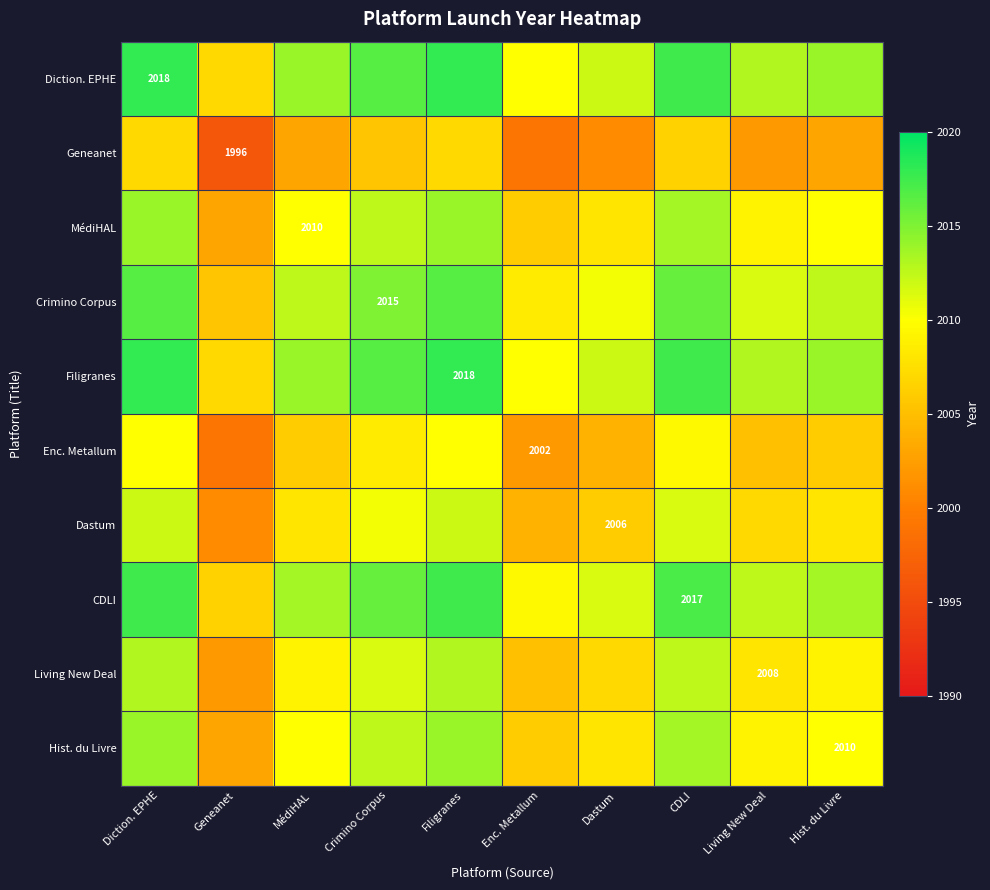

What is the sum of all Filigranes values?

20140.0